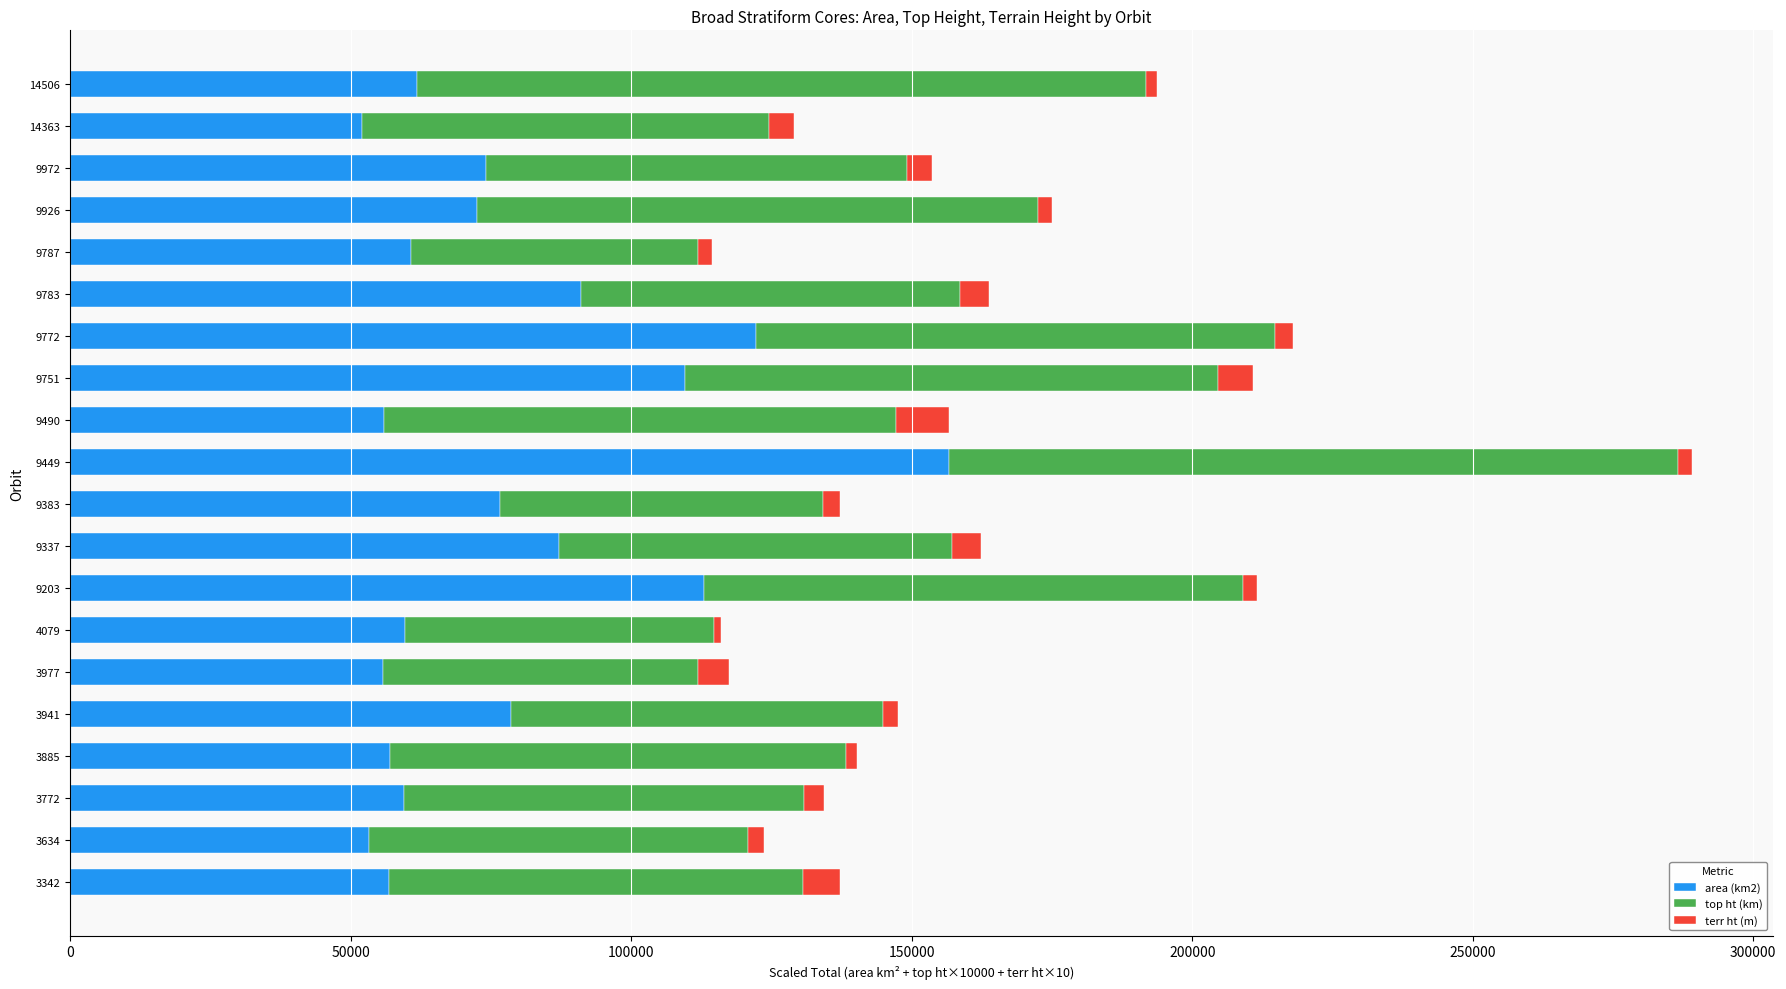

What is the minimum value for area (km2)?

52081.4